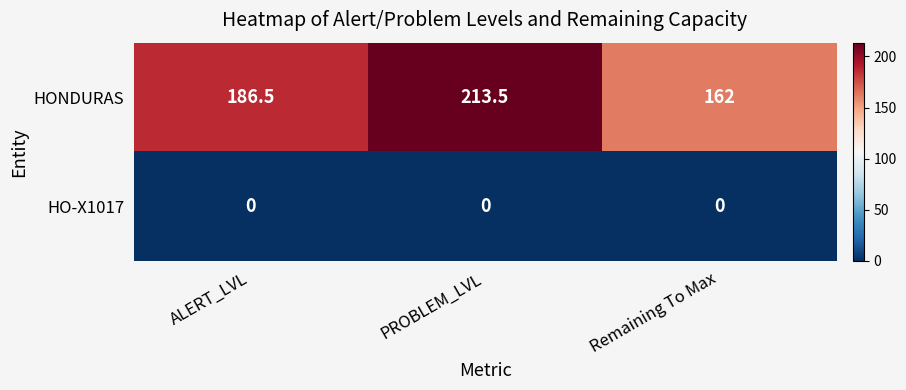

Where is HONDURAS nearest to the value 187?

ALERT_LVL